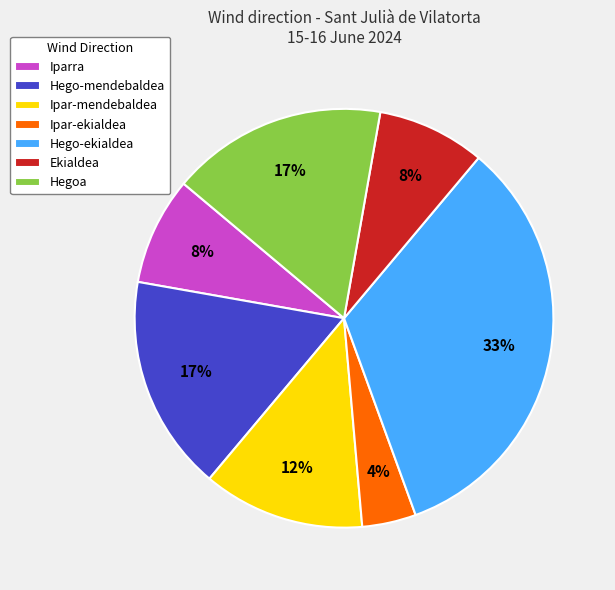

Is it true that Iparra is 25% of the pie?

False